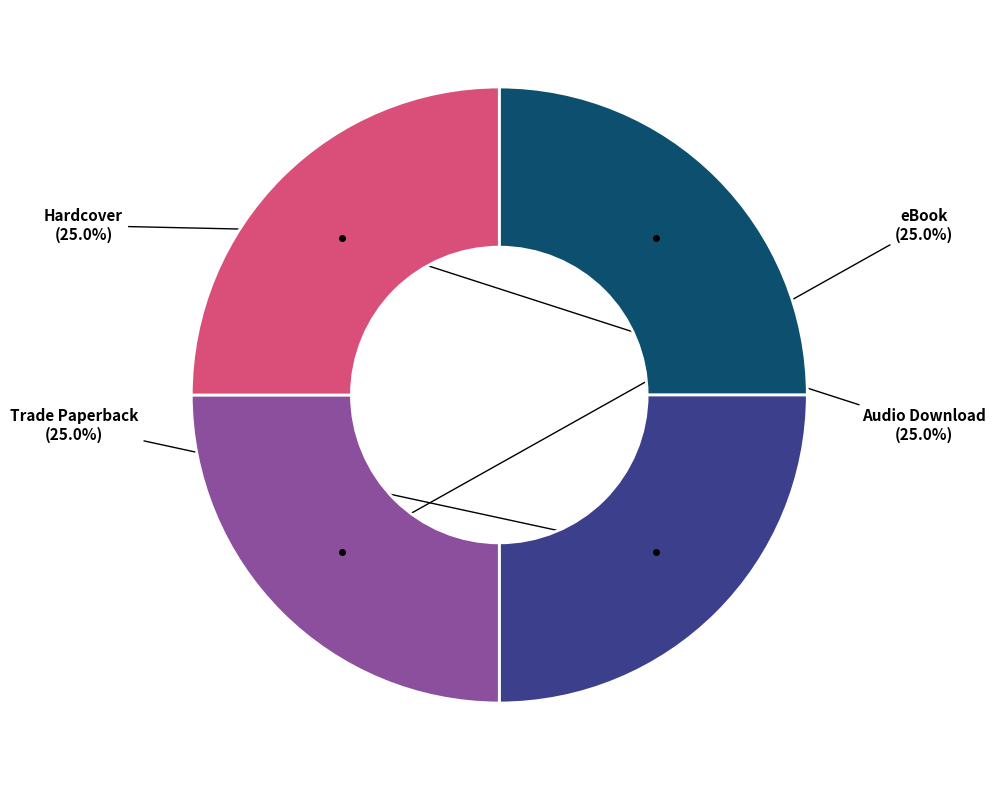

Is there any slice that represents more than half of the pie?

No